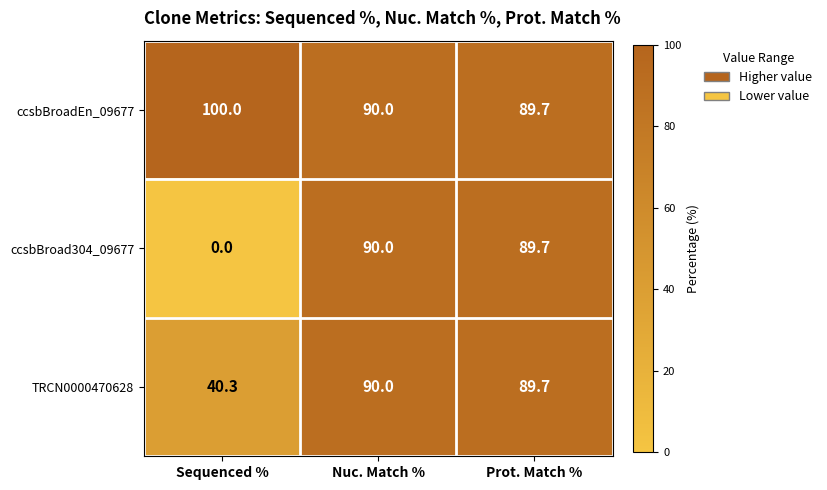

What is the approximate value of ccsbBroad304_09677 at Nuc. Match %?

90.0